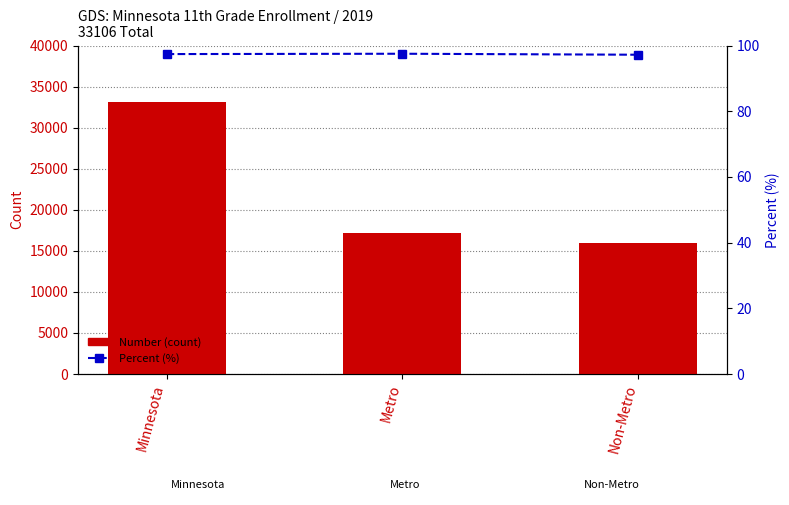

Which label corresponds to the largest value in the chart?

Minnesota